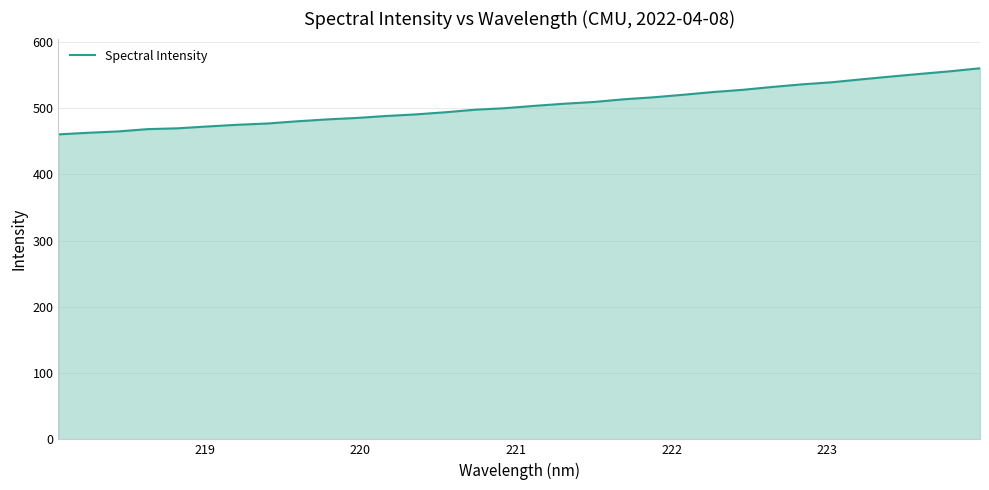

What is the greatest value displayed?

560.3